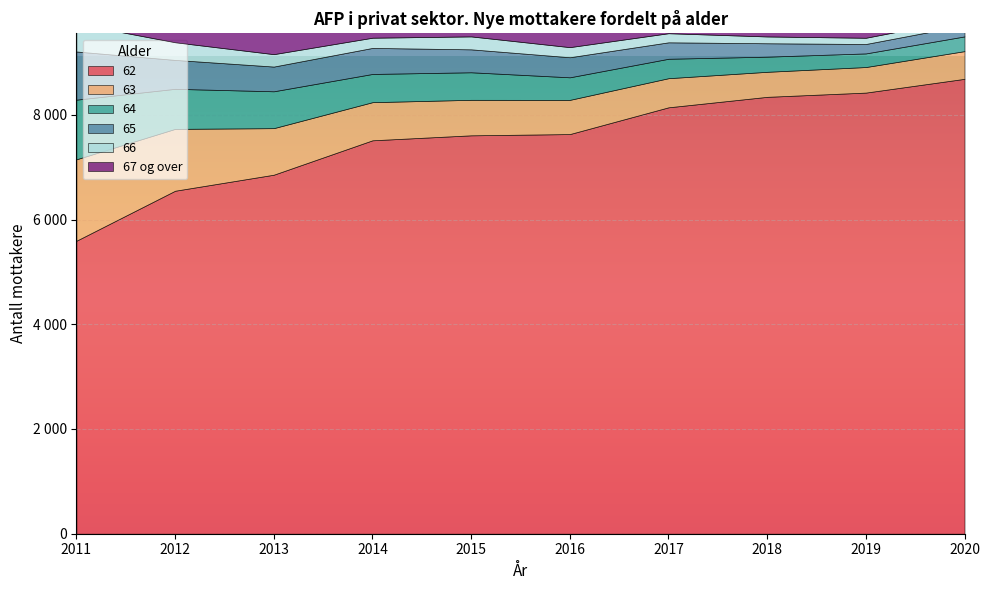

What are all the series names shown in the legend?

62, 63, 64, 65, 66, 67 og over